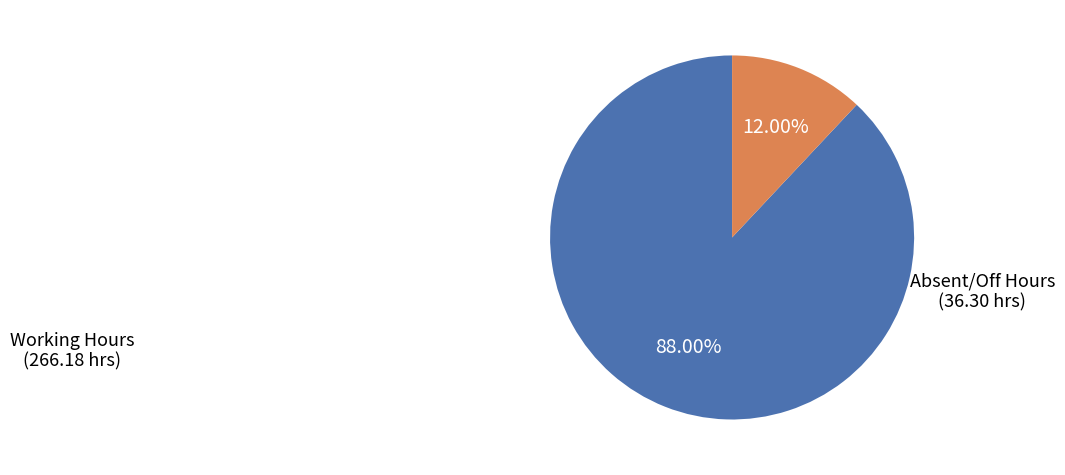

How many segments does this pie chart have?

2